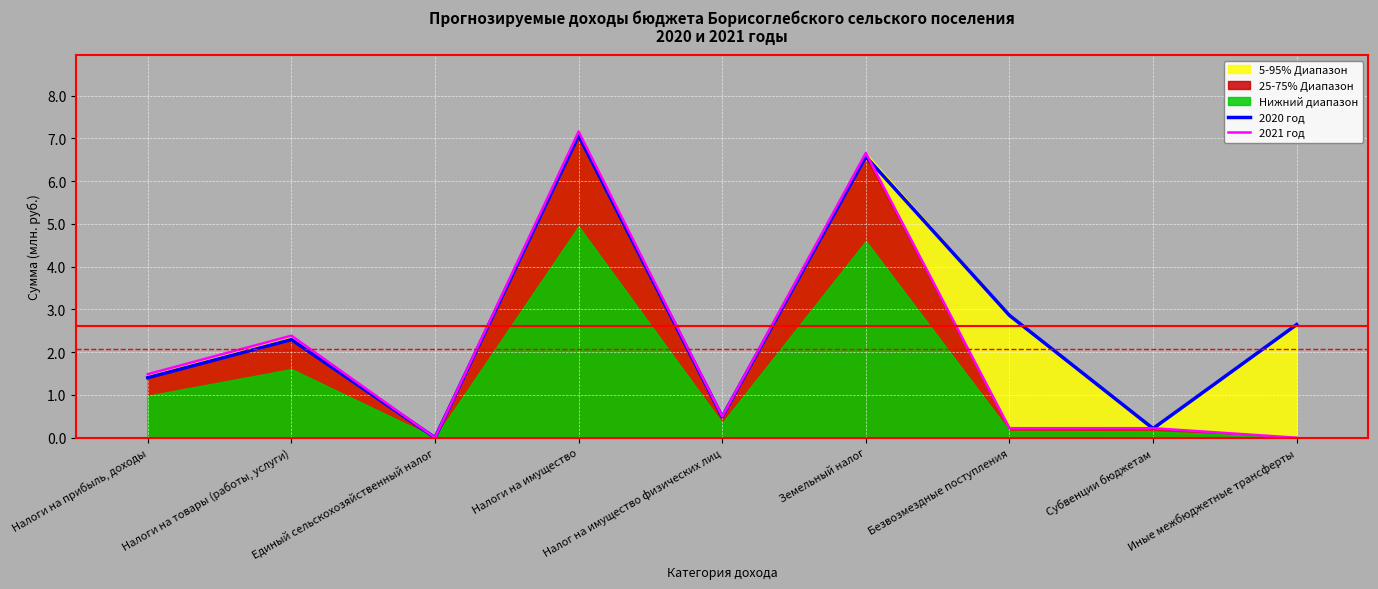

In 2020 год, how many points are higher than both neighbors (excluding endpoints)?

3